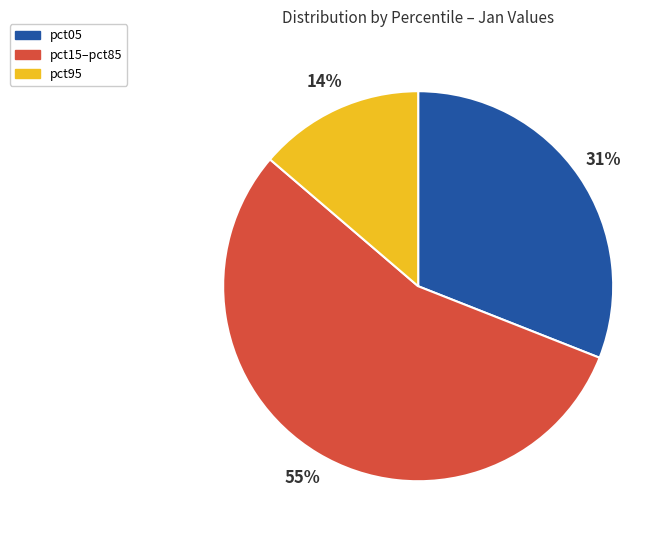

Does pct95 account for over 50% of the chart?

No